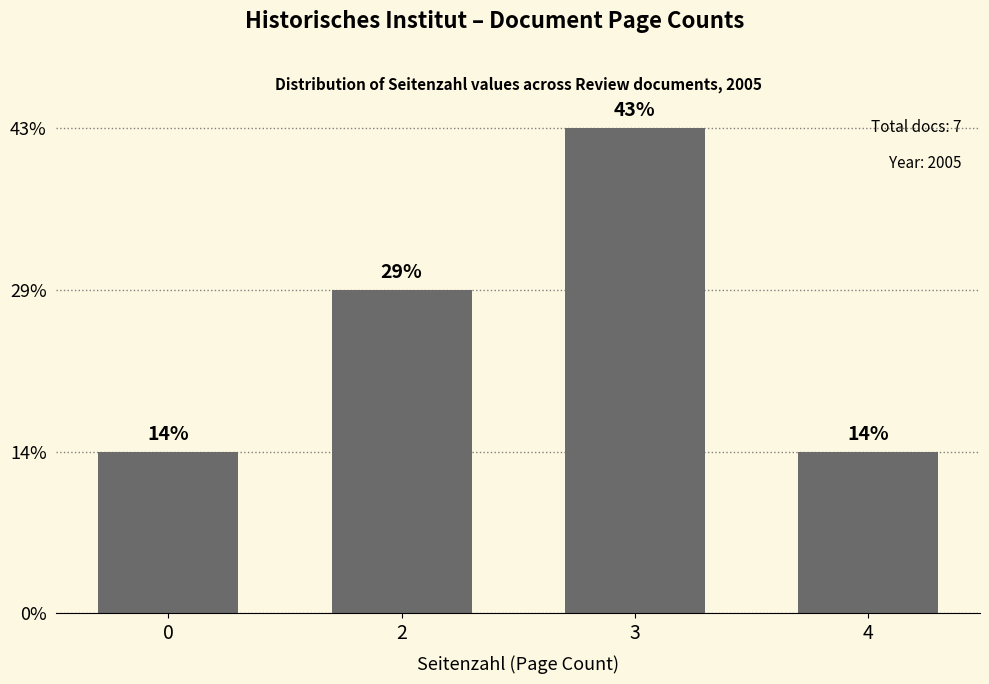

List the labels in order of value, largest first.

3, 2, 0, 4